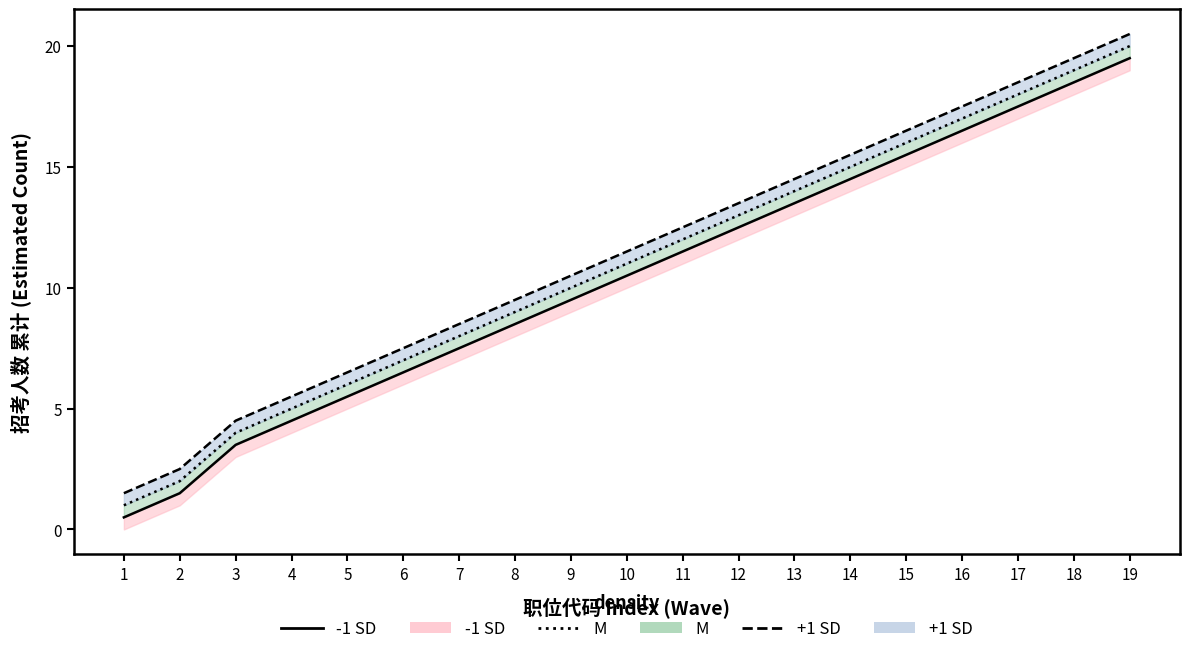

At how many categories does at least one series exceed 2?

18